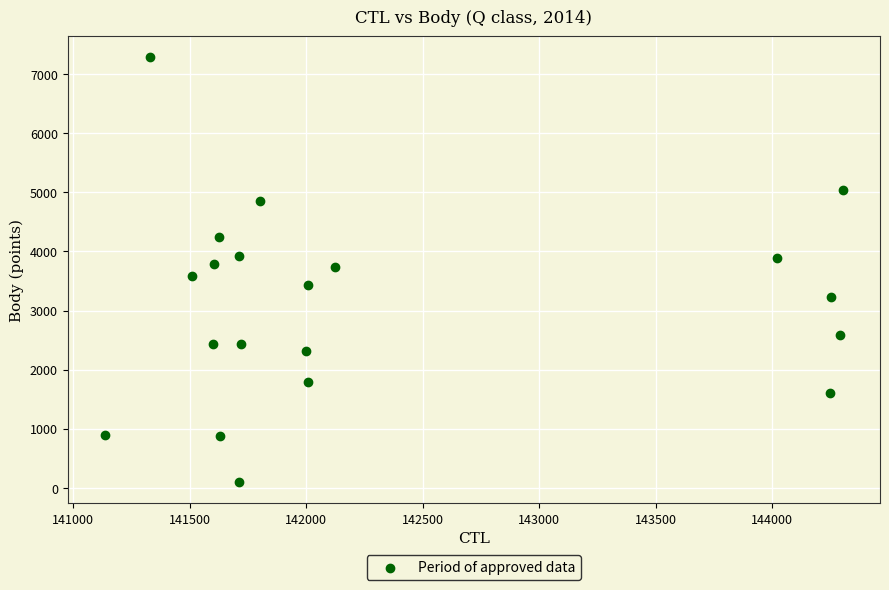

What is the range of X values (max minus min)?

3170